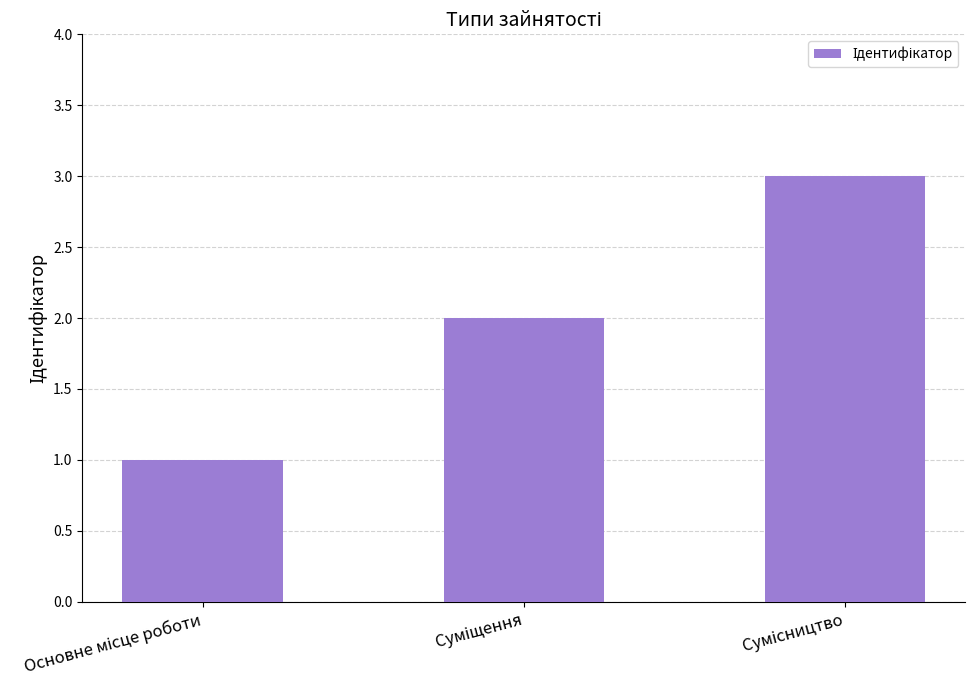

What is the maximum value shown in the chart?

3